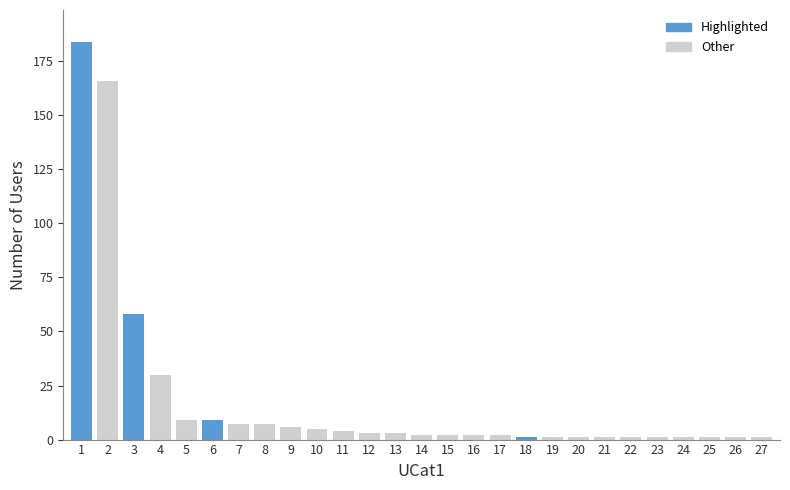

What is the difference between the maximum and minimum values?

183